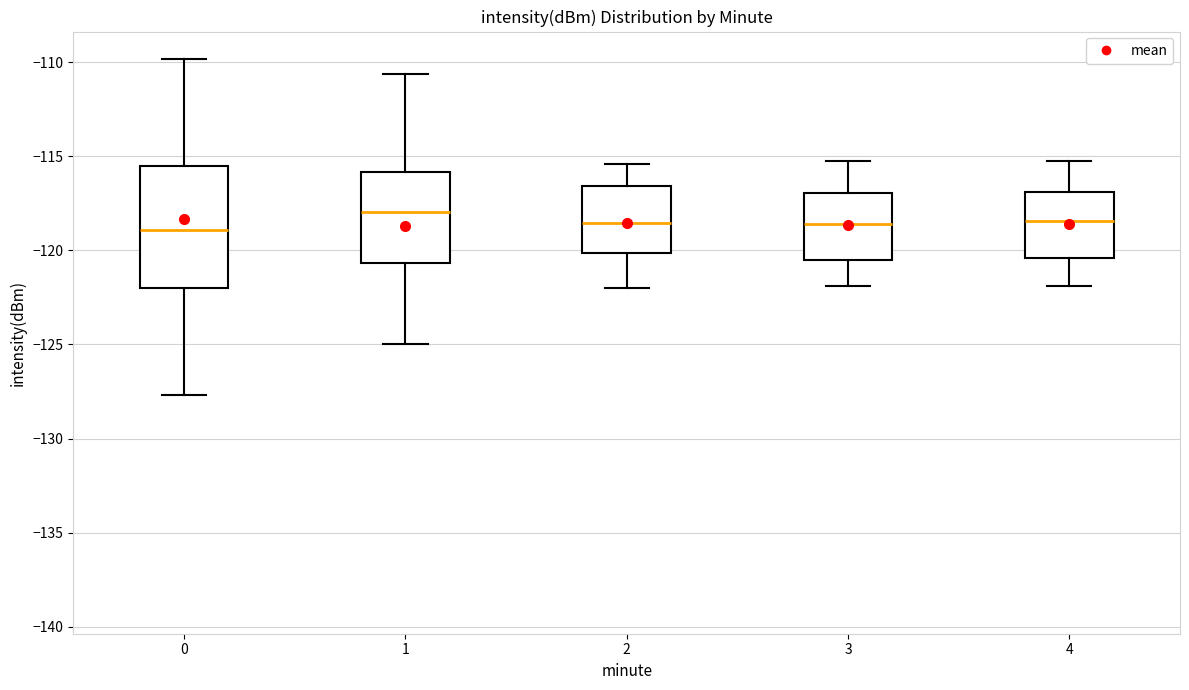

Reading left to right, read every box against the y-axis: the position of its median line, the range the box covers, and the ends of its whiskers. The values are not printed on the chart, so give them approximately, as read against the axis.

0: median -119.0, box -122.0 to -115.5, whiskers -127.5 to -110.0
1: median -118.0, box -120.5 to -116.0, whiskers -125.0 to -110.5
2: median -118.5, box -120.0 to -116.5, whiskers -122.0 to -115.5
3: median -118.5, box -120.5 to -117.0, whiskers -122.0 to -115.0
4: median -118.5, box -120.5 to -117.0, whiskers -122.0 to -115.0